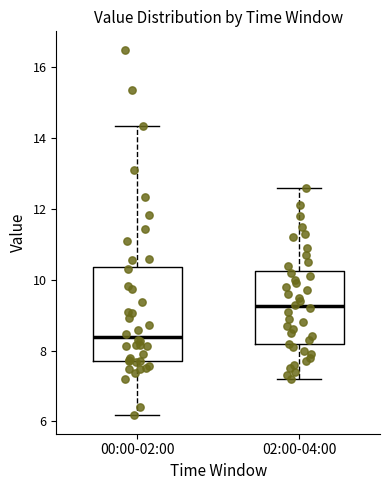

Where does the upper whisker of the box for 00:00-02:00 end on the y-axis? The values are not printed on the chart, so give them approximately, as read against the axis.

14.4